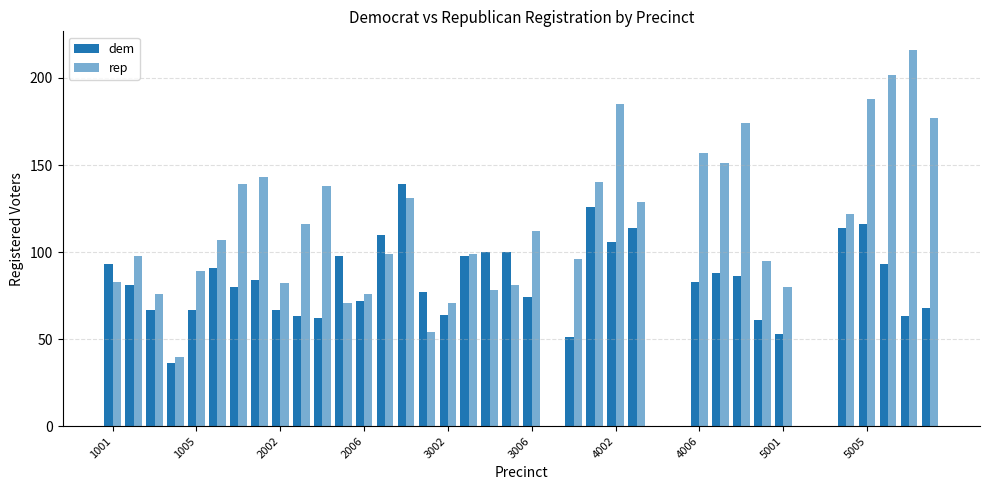

Count the number of data series in this chart.

2